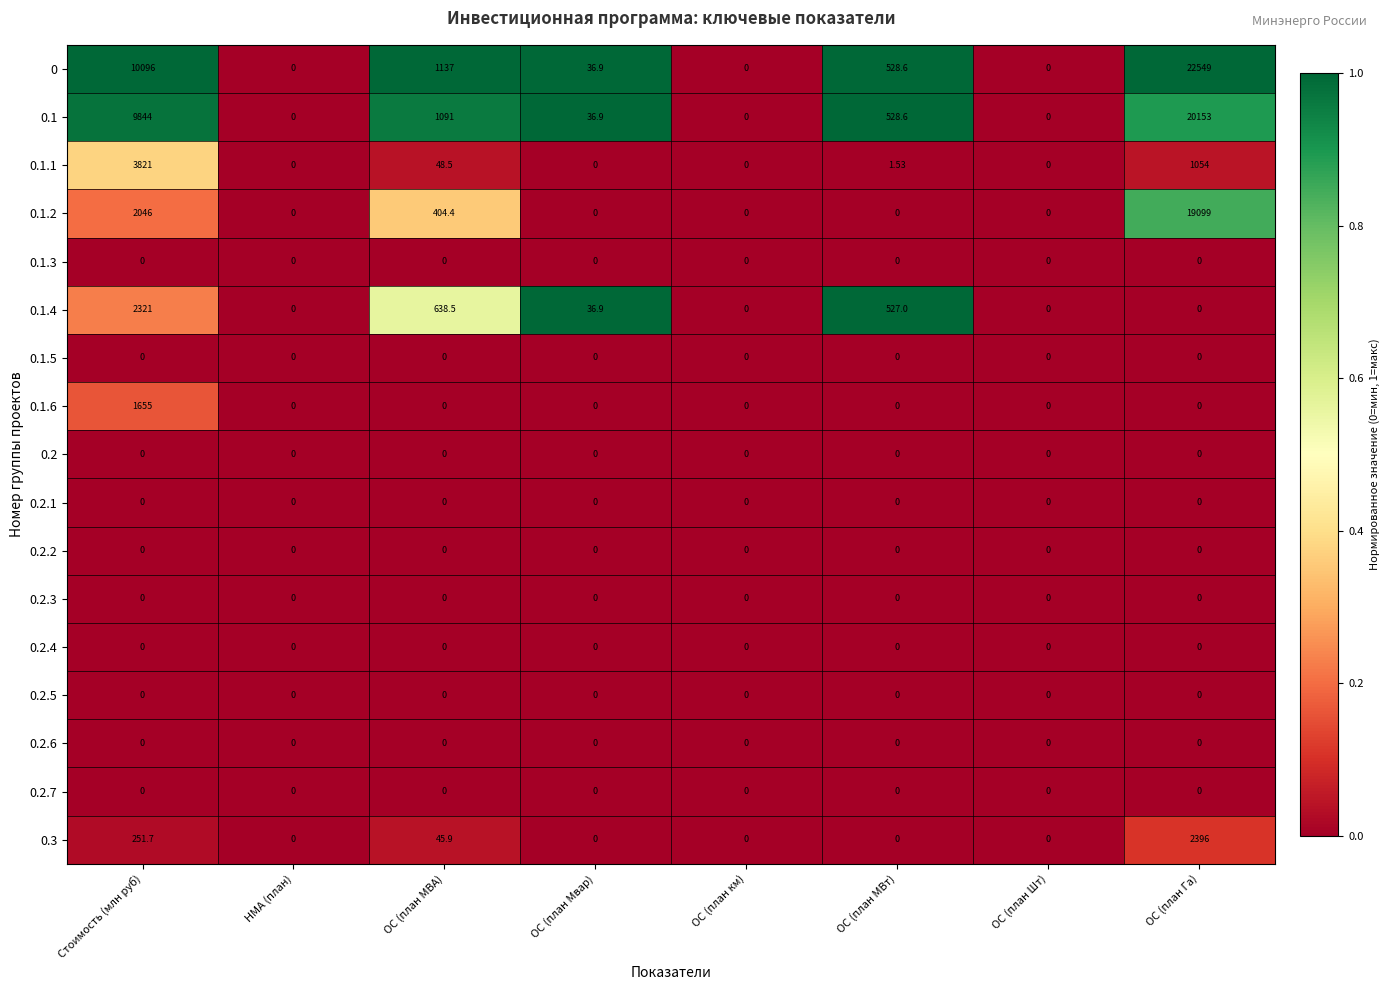

Which category has the highest value in the 0.1 series?

ОС (план Га)